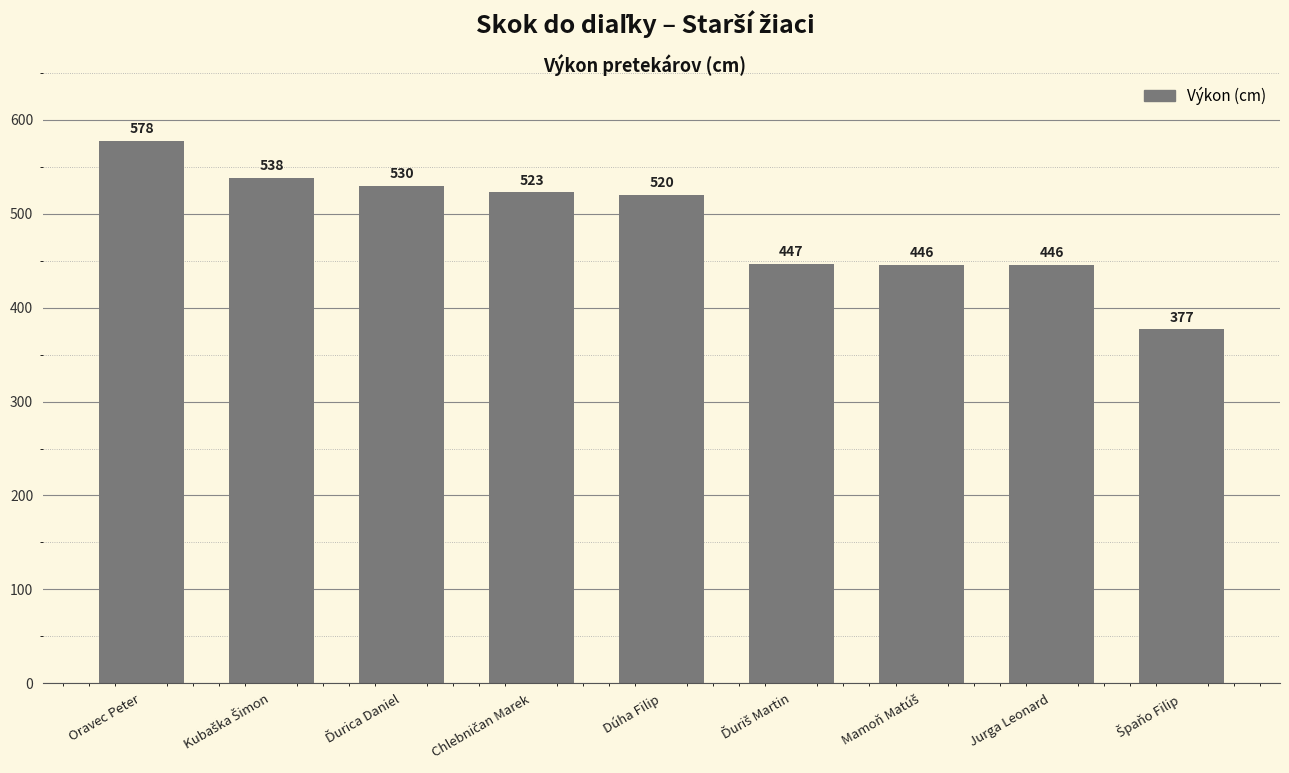

At which label does the data first exceed 520?

Oravec Peter